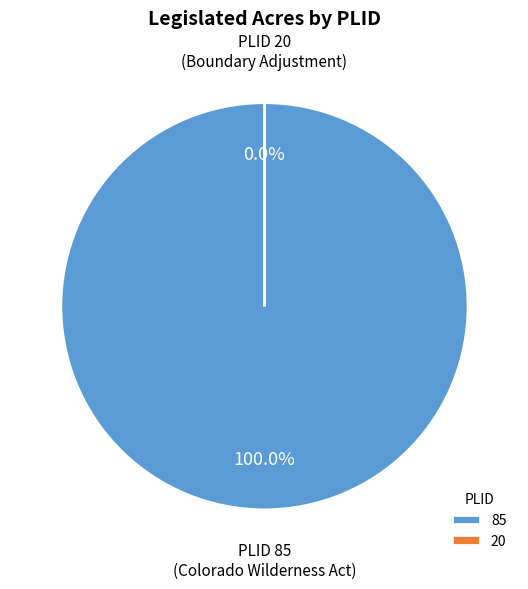

Is 20 the majority of the pie?

No